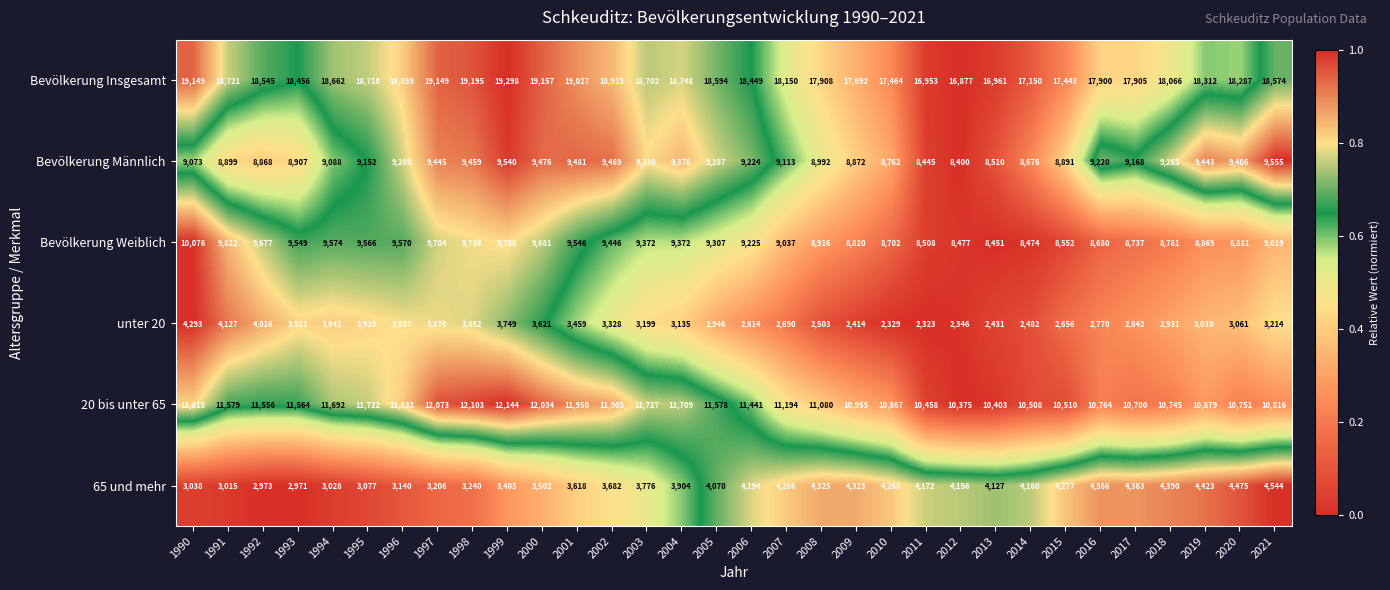

At which label does Bevölkerung Männlich first exceed 9220?

1996